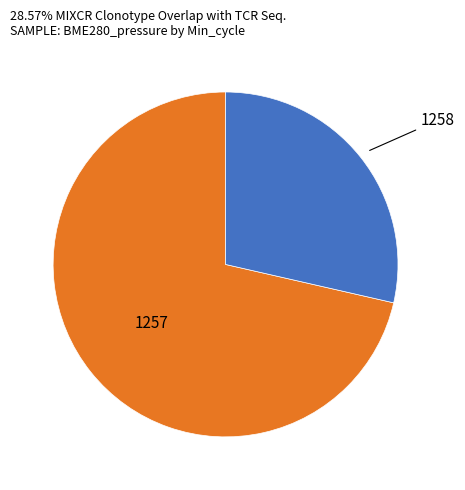

Does any single category account for the majority?

Yes